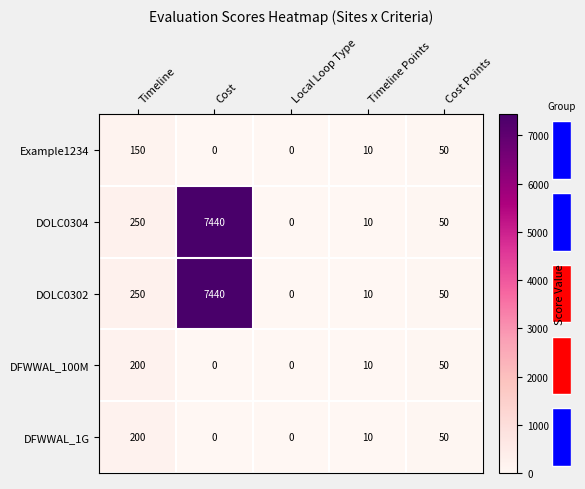

At which category is the sum across all series the highest?

Cost